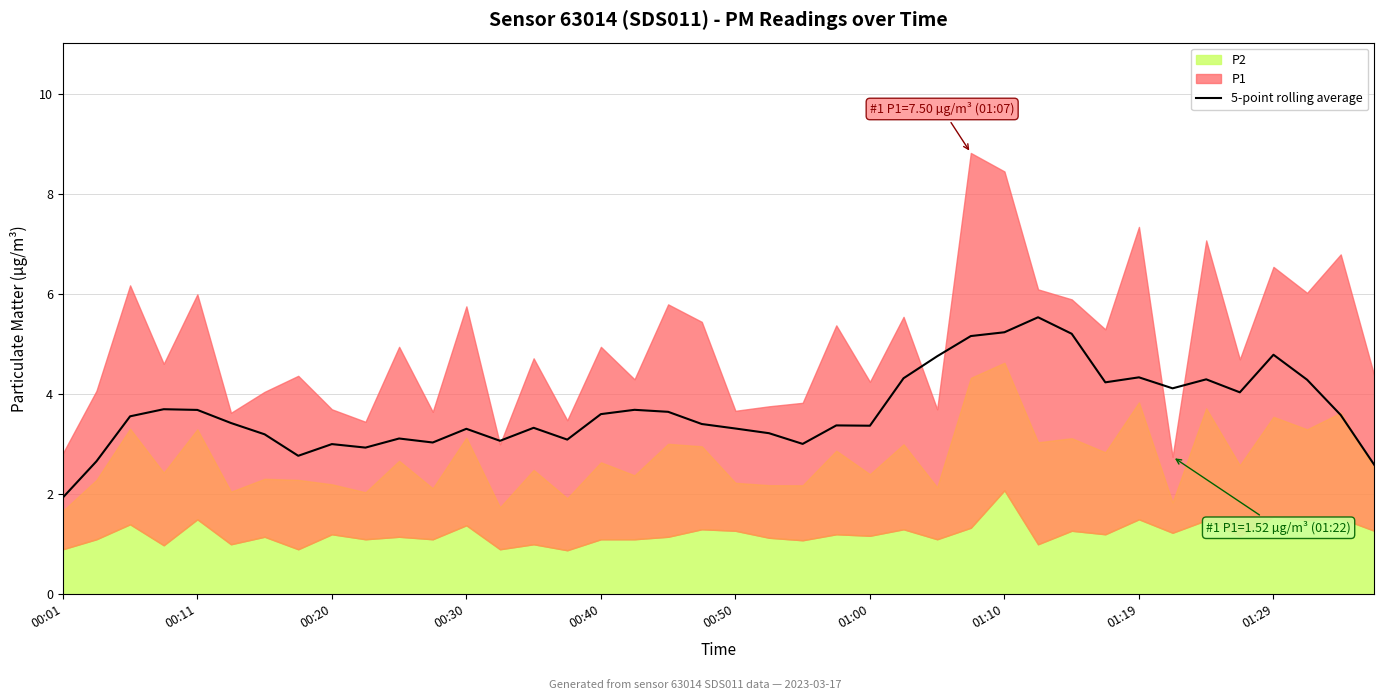

Between 31 and 00:50, which is larger?

31